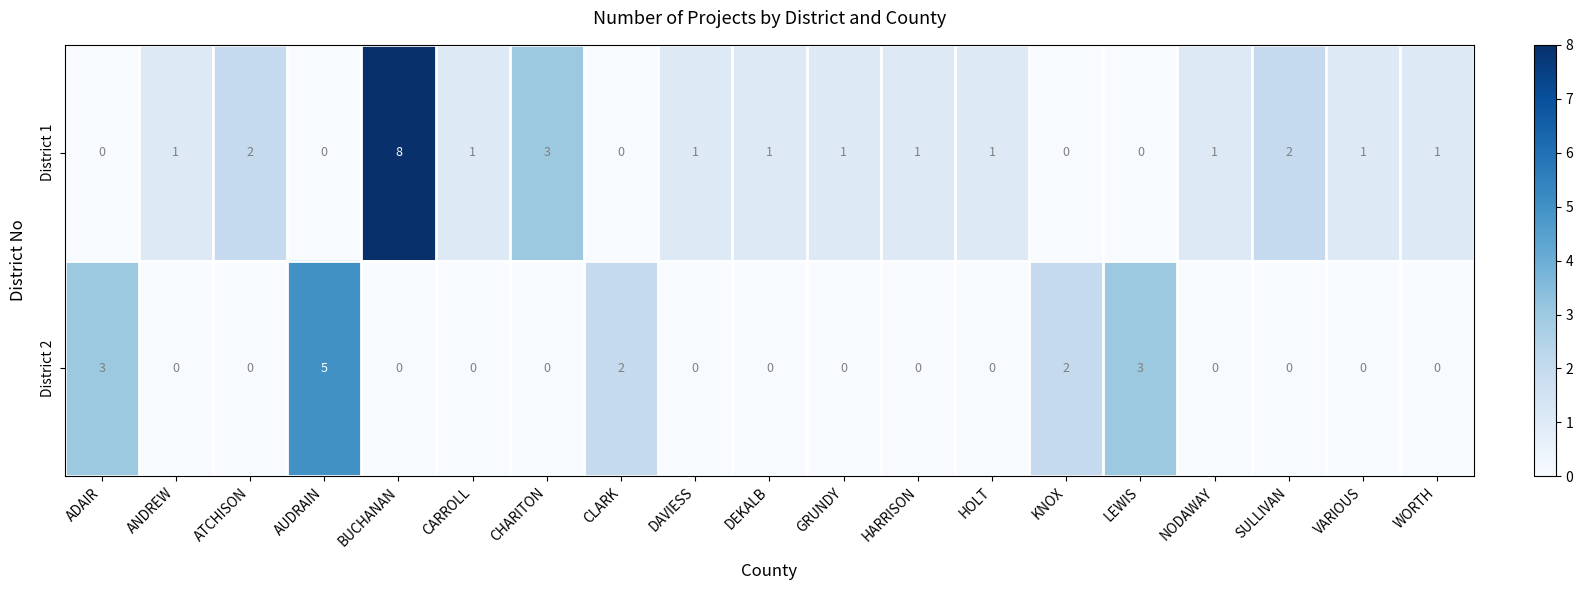

True or false: District 1 has a value of 0 at CLARK.

True